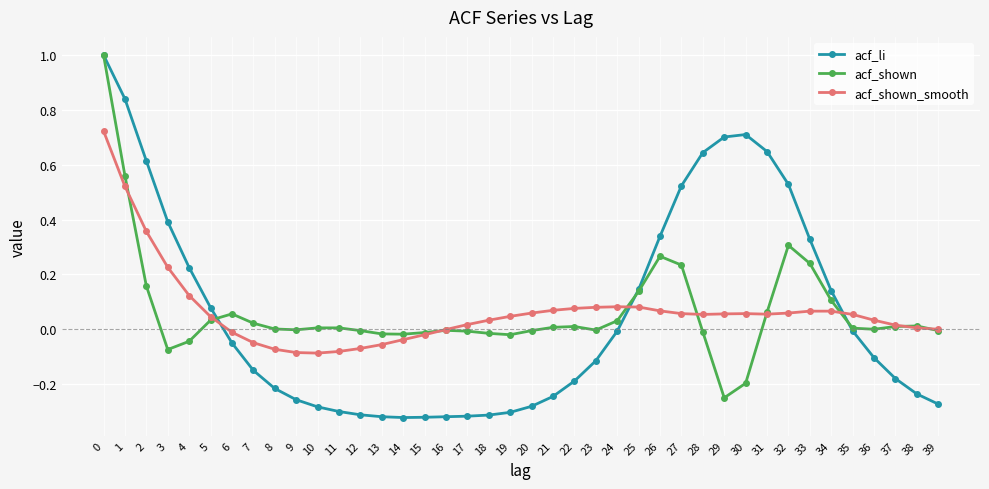

True or false: acf_li has a value of 0.3 at 32.

False